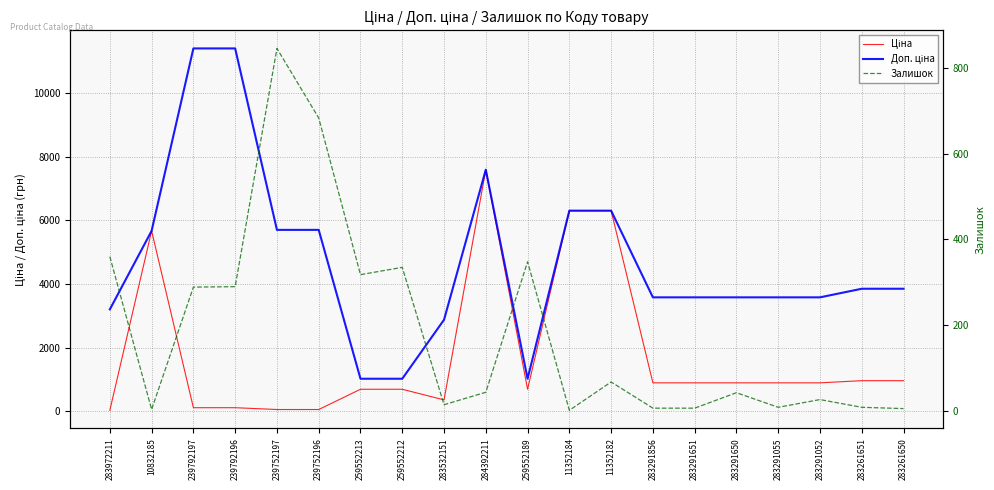

What are all the series names shown in the legend?

Ціна, Доп. ціна, Залишок